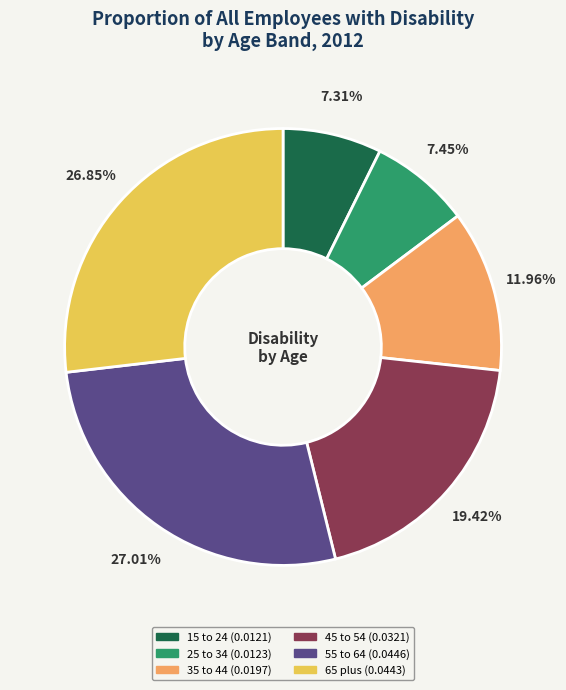

Is the sum of 15 to 24 and 25 to 34 greater than half?

No